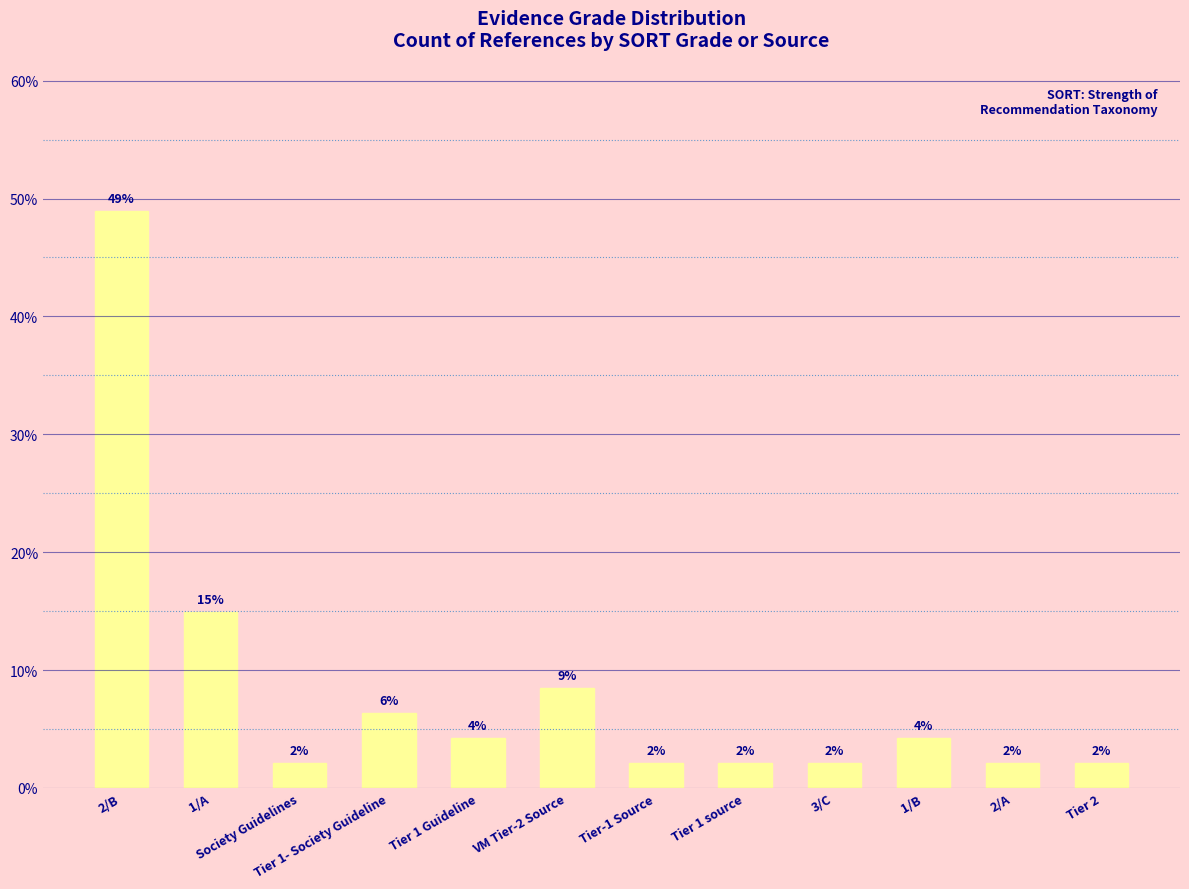

How many bars are there in total?

12